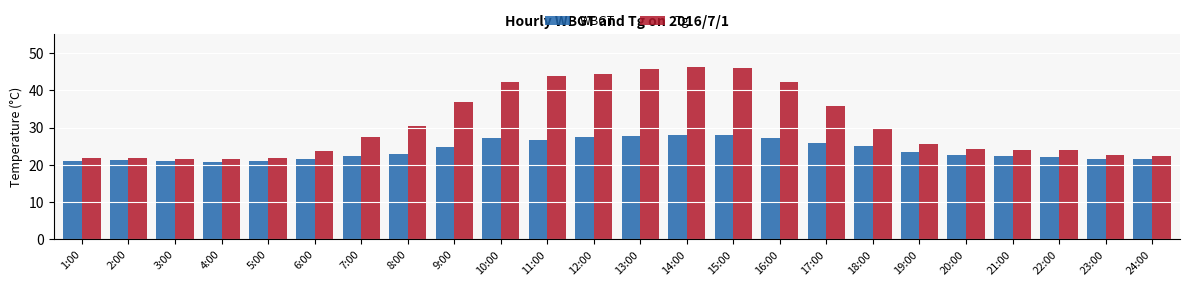

At how many categories does at least one series exceed 29?

11